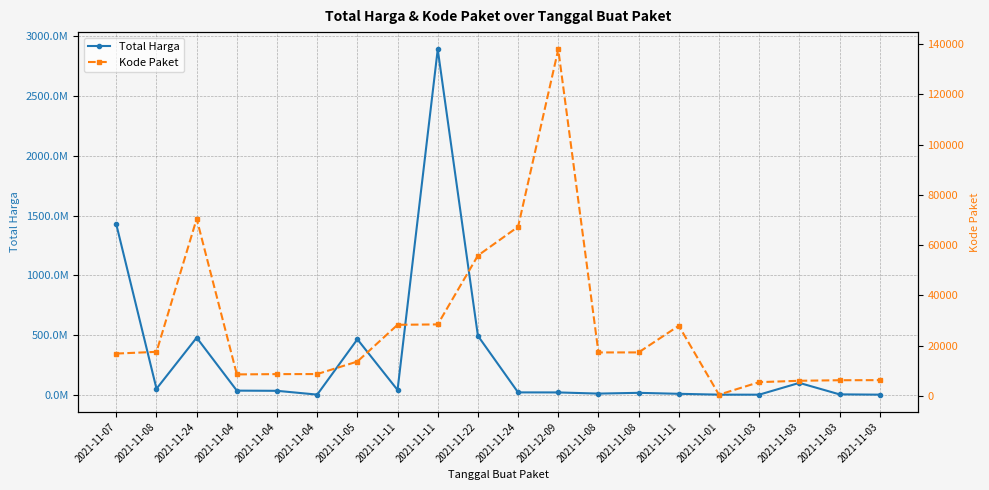

What are all the series names shown in the legend?

Total Harga, Kode Paket